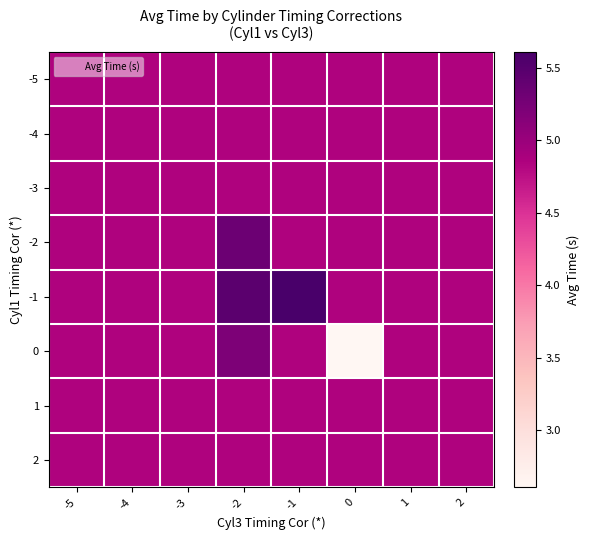

List the series in order of their peak value, lowest first.

-5, -4, -3, 1, 2, 0, -2, -1